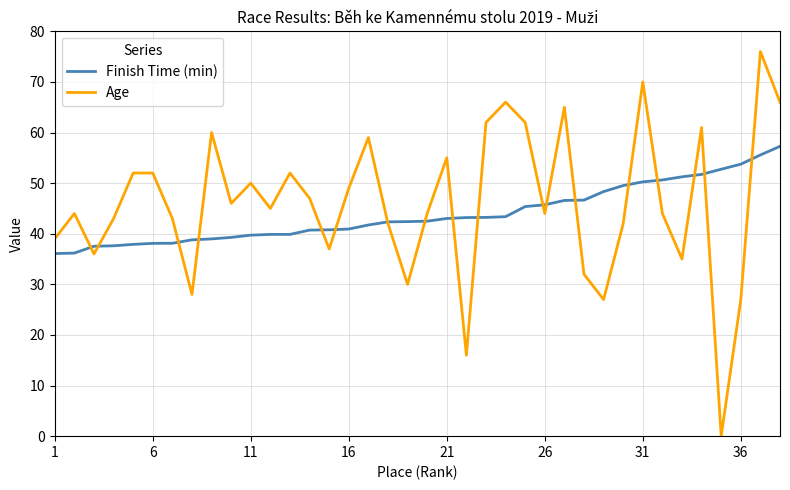

What is the greatest value displayed?

76.0